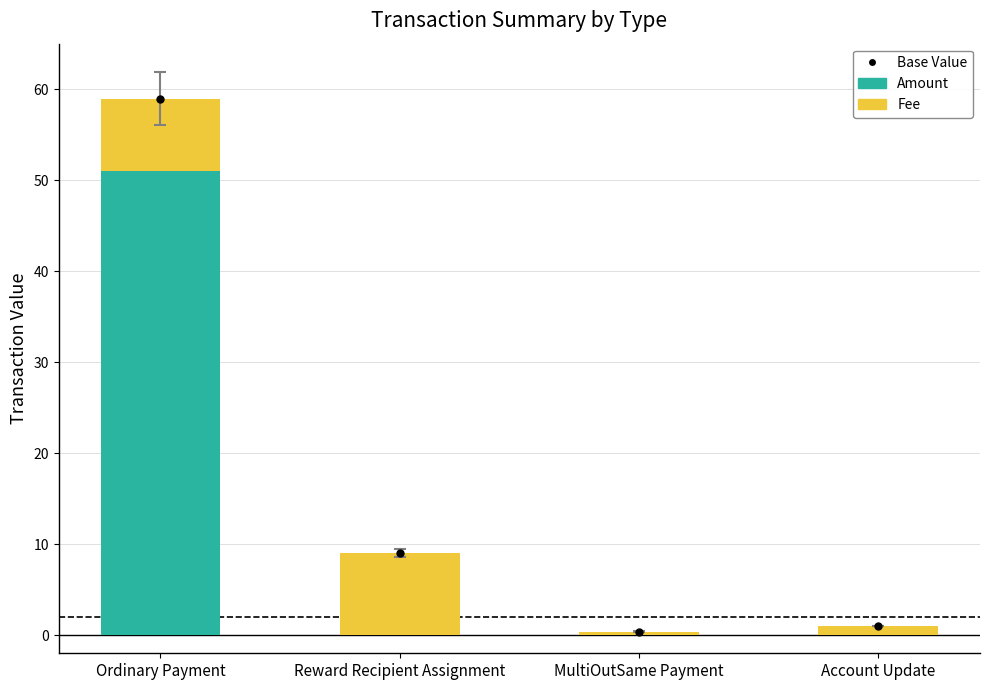

Are the bars horizontal?

No